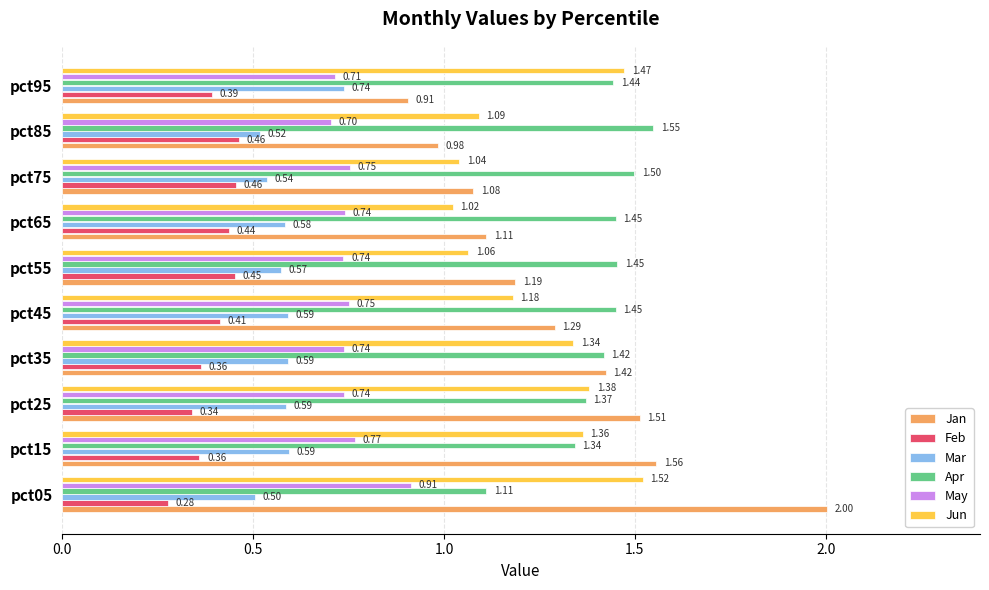

Which series has the largest total across all categories?

Apr